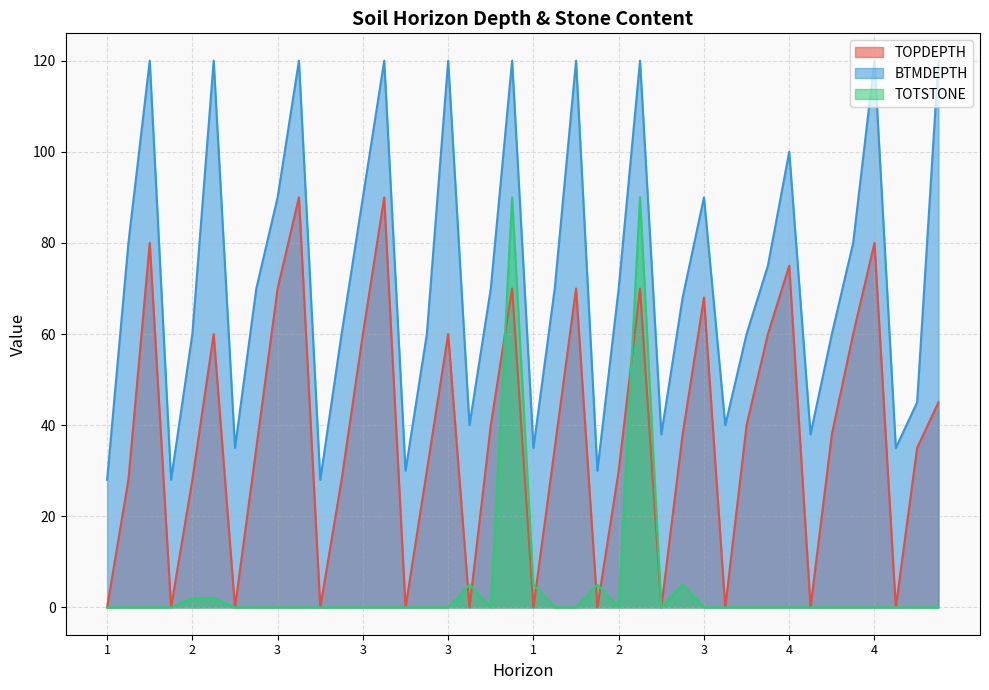

How many lines are shown in the chart?

3